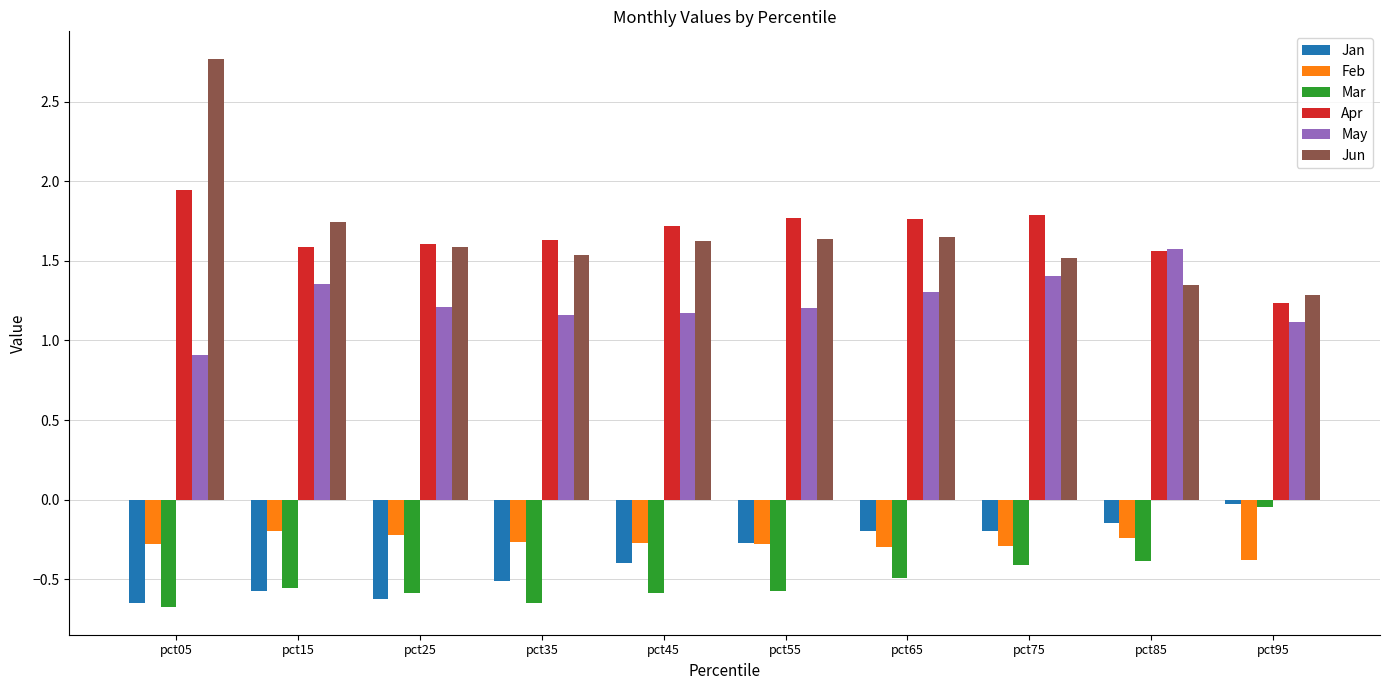

How many data points in May are above 1?

9